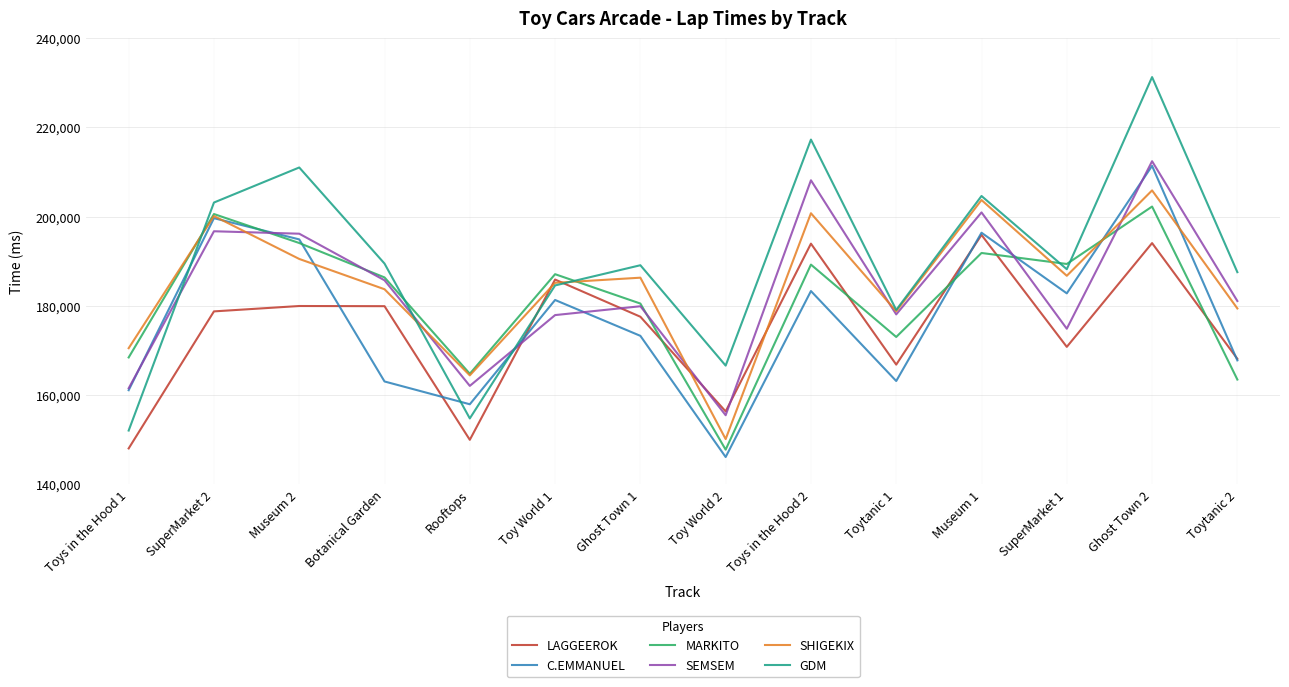

True or false: SEMSEM and SHIGEKIX cross at least once.

True